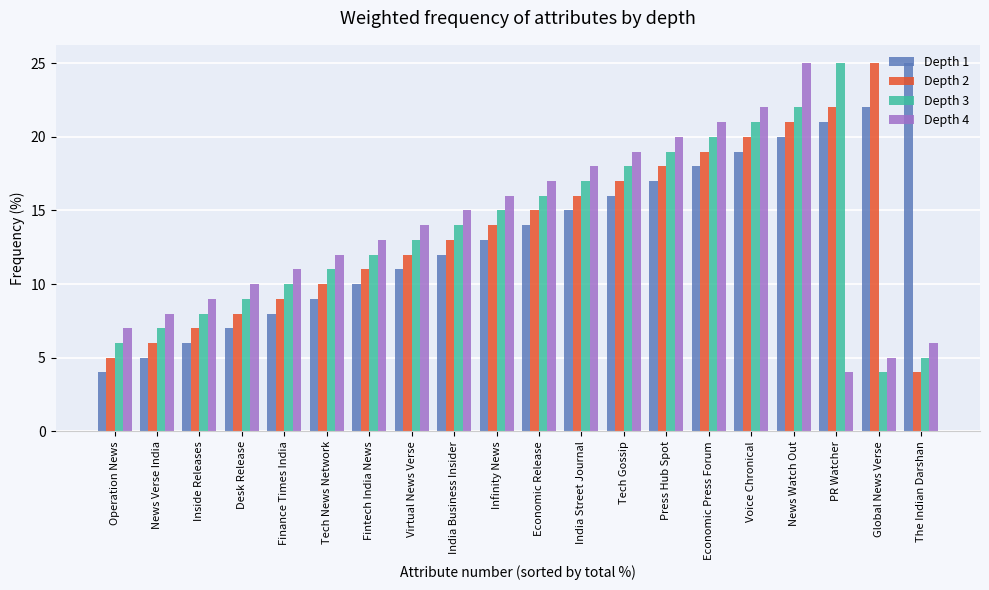

What is the difference between the highest and lowest values at The Indian Darshan?

21